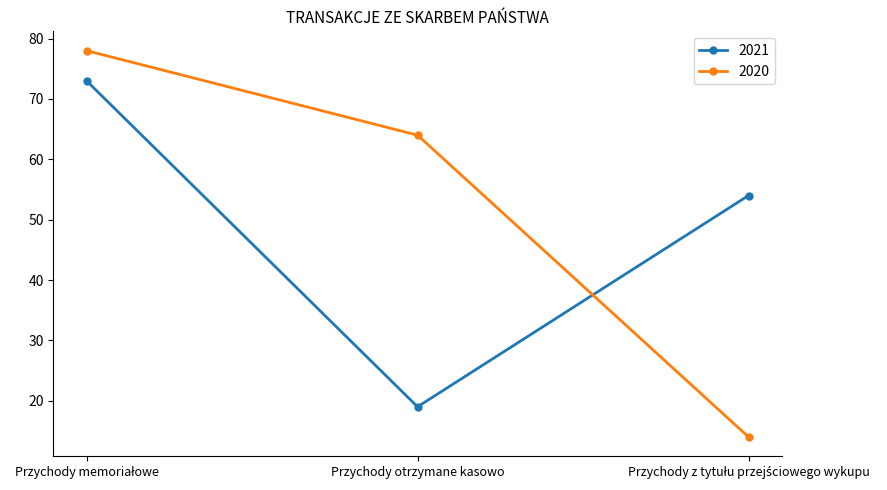

Which series has the widest spread of values?

2020